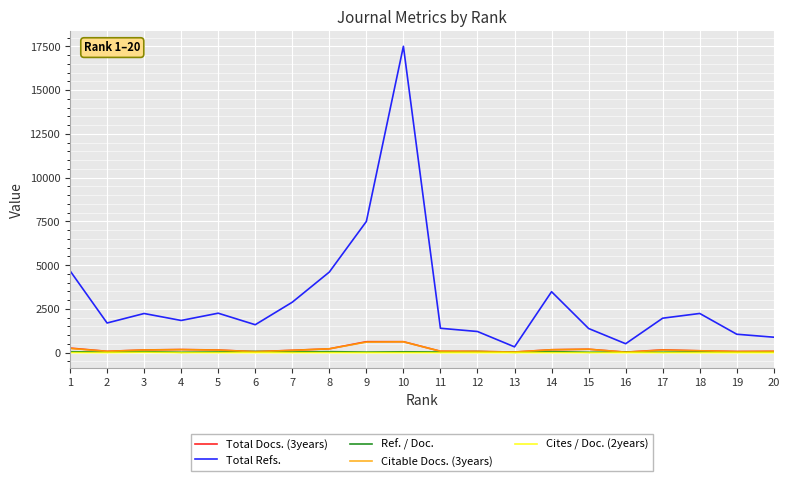

How many lines are shown in the chart?

5